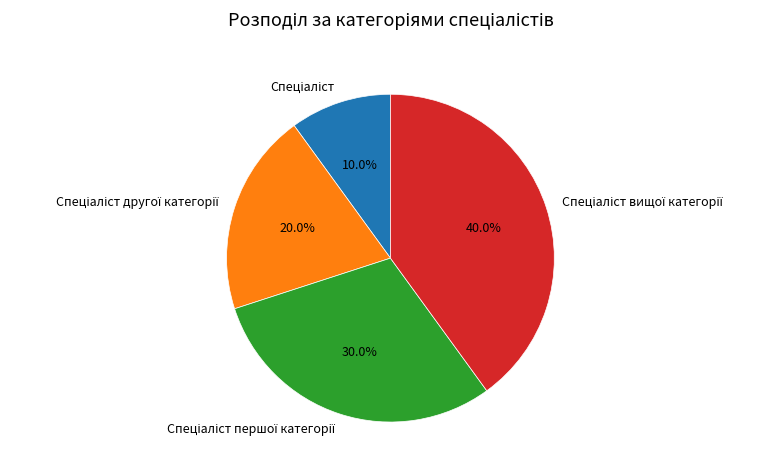

Is there any slice that represents more than half of the pie?

No